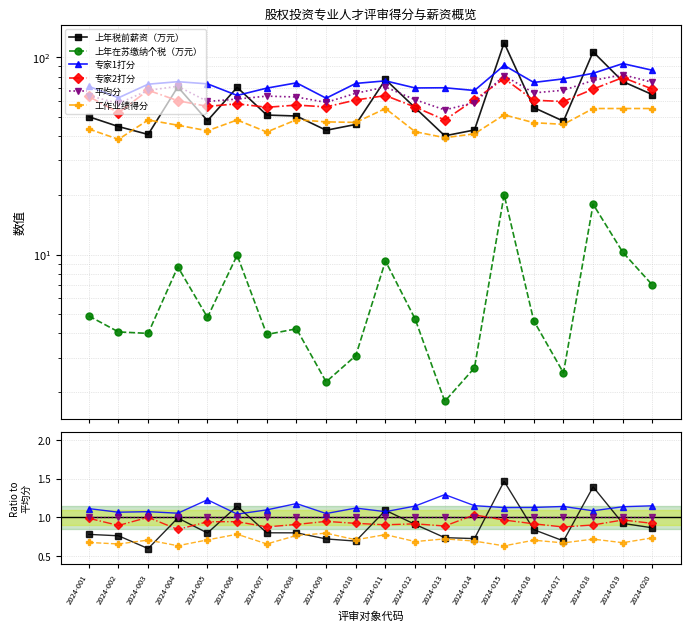

Is this an area chart (filled region under the line)?

No